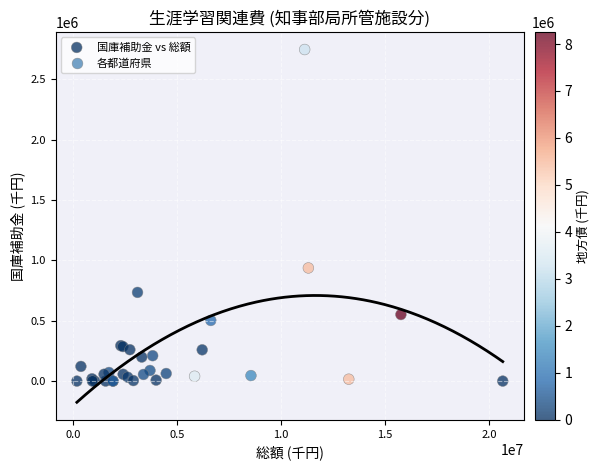

What Y value in the scatter plot is closest to 1372923?

936947